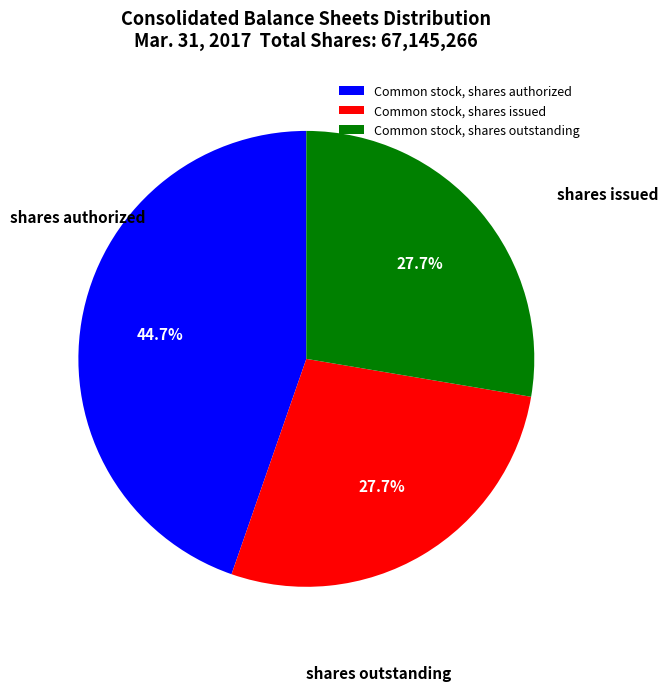

Approximately how many times larger is the value at Common stock, shares outstanding compared to Common stock, shares authorized?

0.6